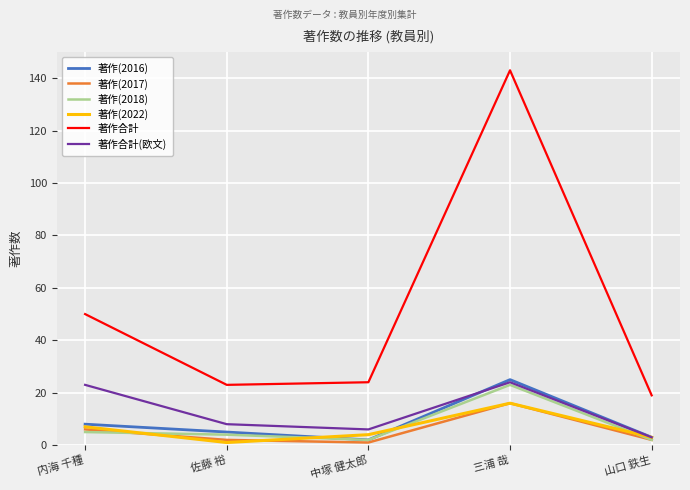

Where is the first local maximum for 著作(2017)?

三浦 哉